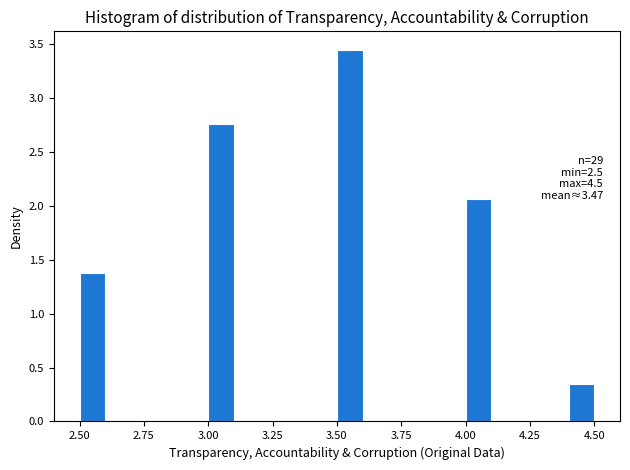

Read against the x-axis, roughly where is the centre of the tallest bar?

3.55